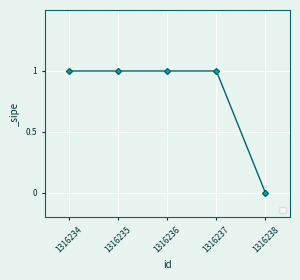

At which category does the chart reach its minimum across all series?

1316238